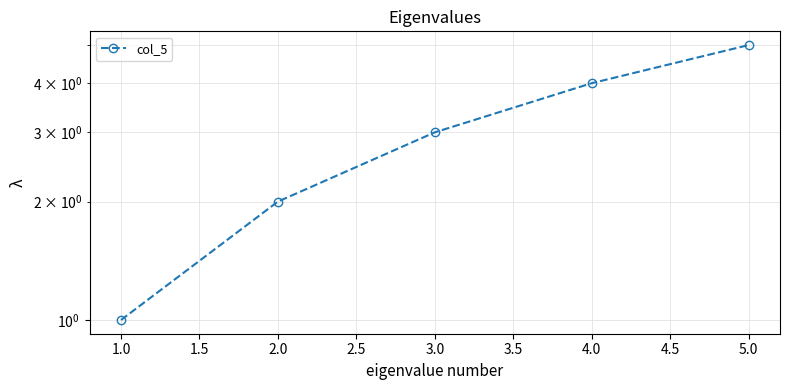

What is the change in value from 3.0 to 5.0?

+2